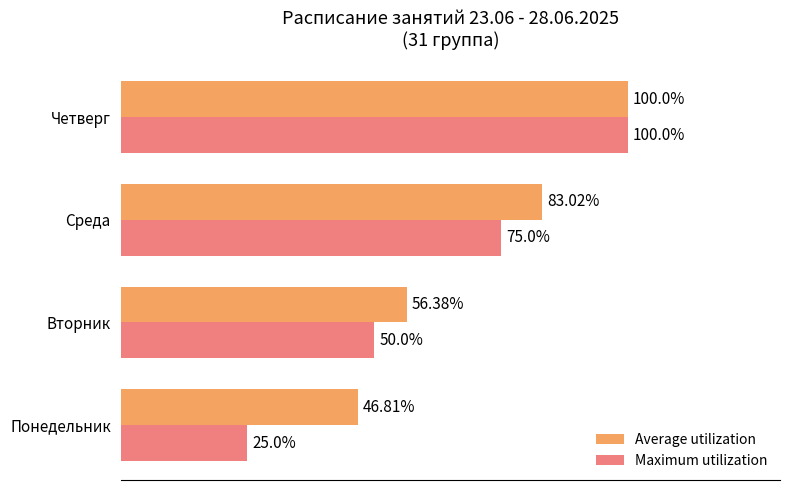

Rank the series at Вторник from lowest to highest value.

Maximum utilization, Average utilization